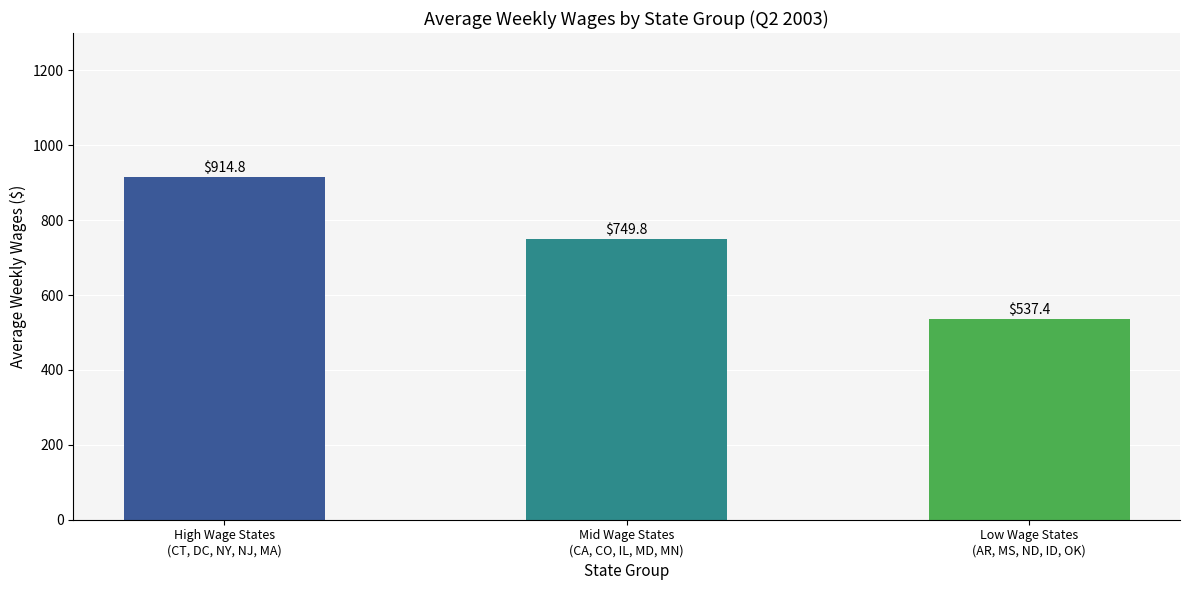

How many values exceed 749?

2